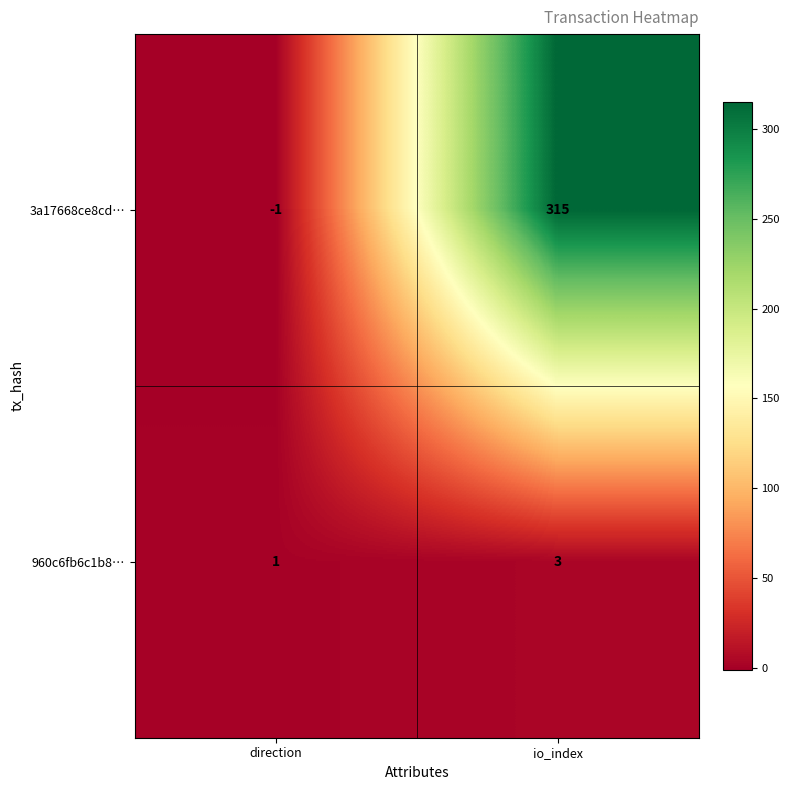

At which category does the chart reach its peak across all series?

io_index